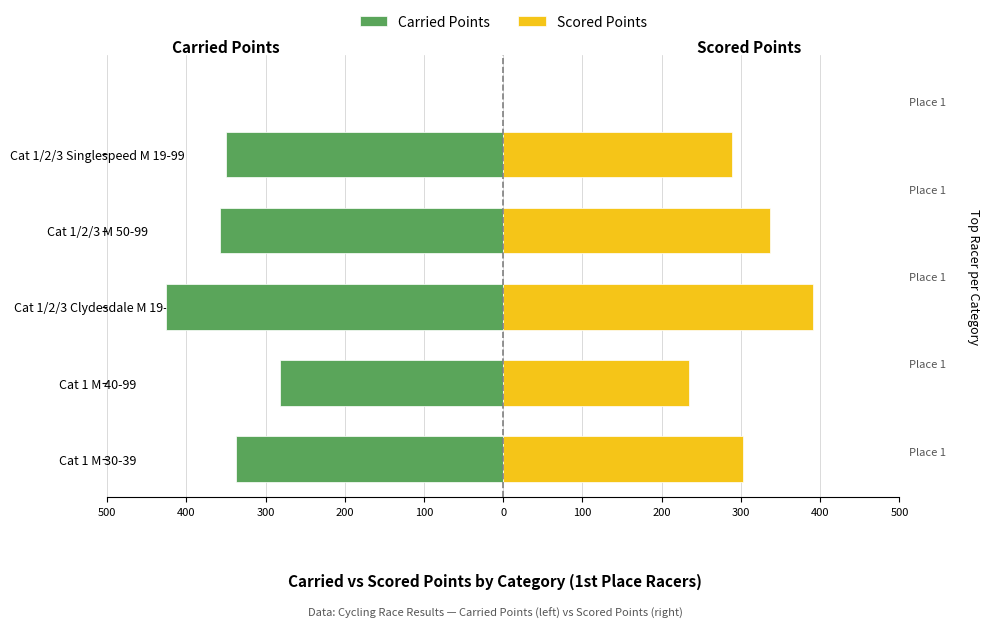

What are all the series names shown in the legend?

Carried Points, Scored Points